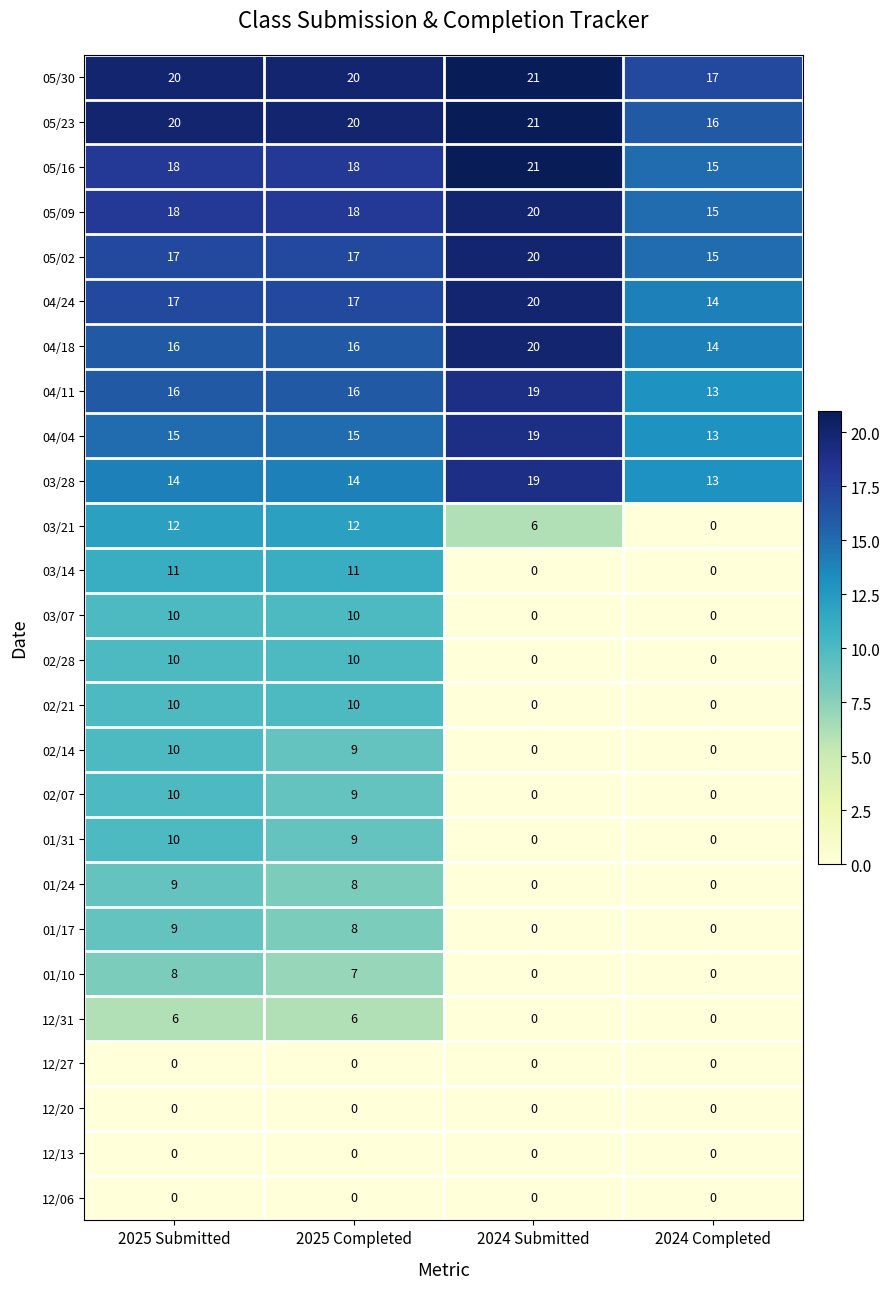

Read the 03/07 value at 2025 Submitted, to the nearest 5.

10